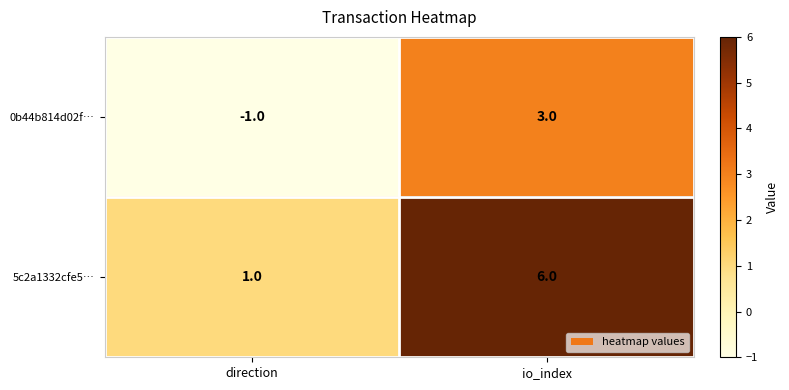

At direction, list the series in order from smallest to largest.

0b44b814d02f…, 5c2a1332cfe5…